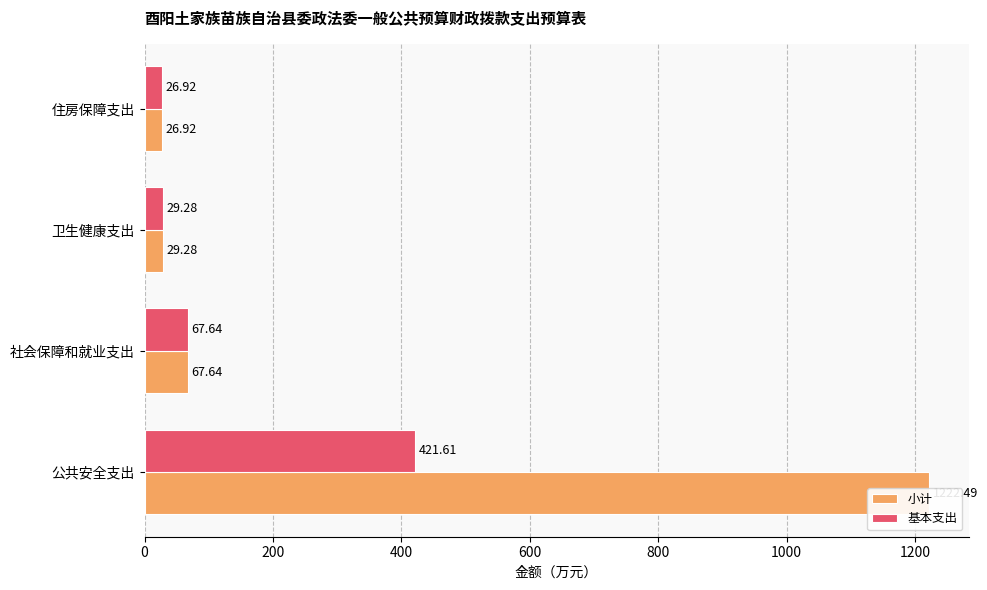

Is the value of 基本支出 at 社会保障和就业支出 greater than the value of 小计 at 公共安全支出?

No